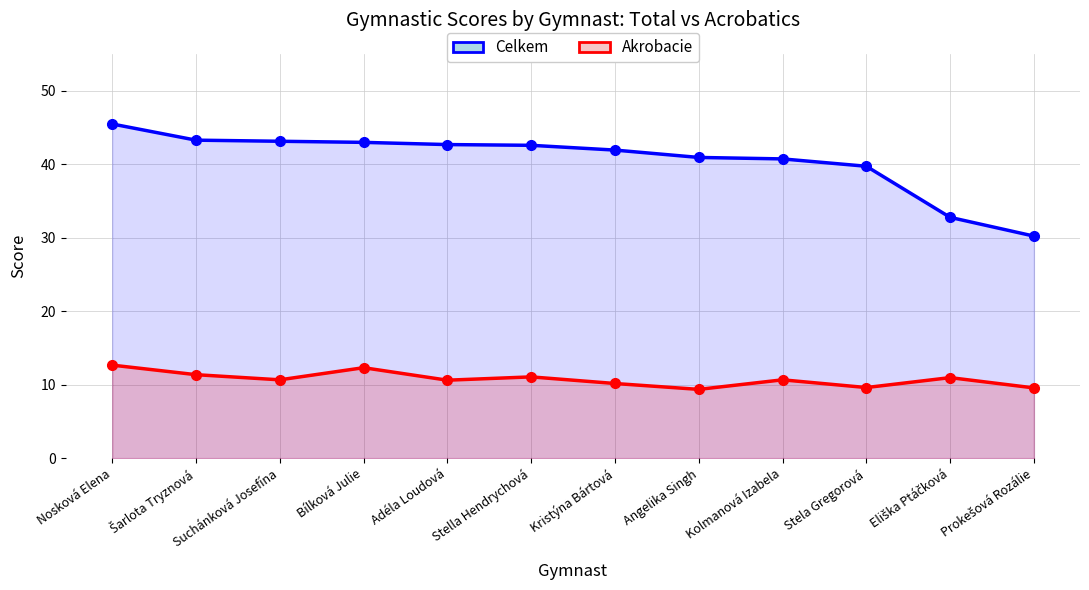

What is the difference between the second highest and second lowest values in the Celkem series?

10.5